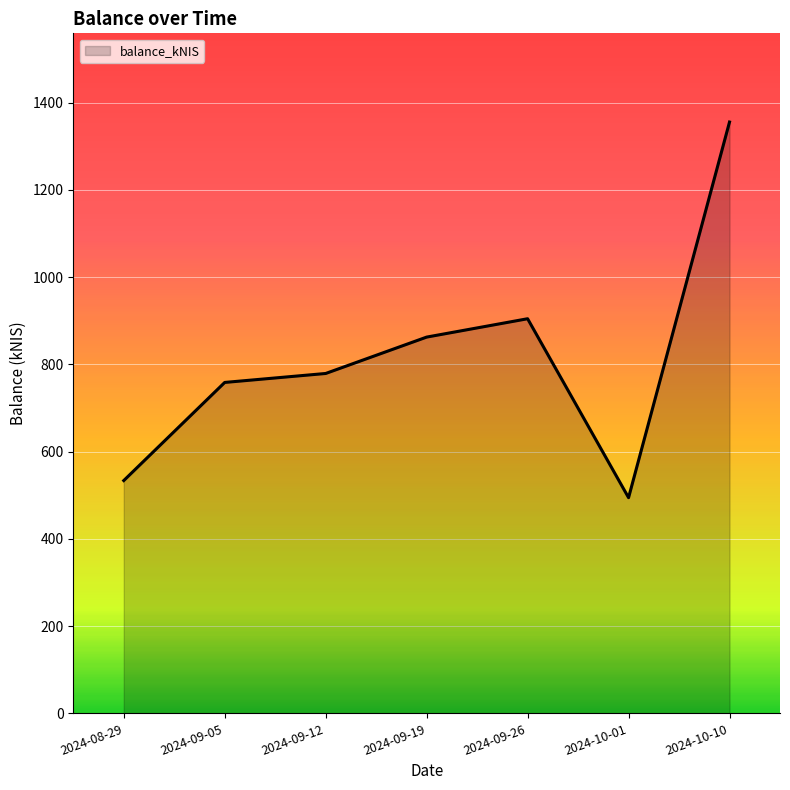

What is the sum of the values at 2024-09-26 and 2024-10-10?

2260.4